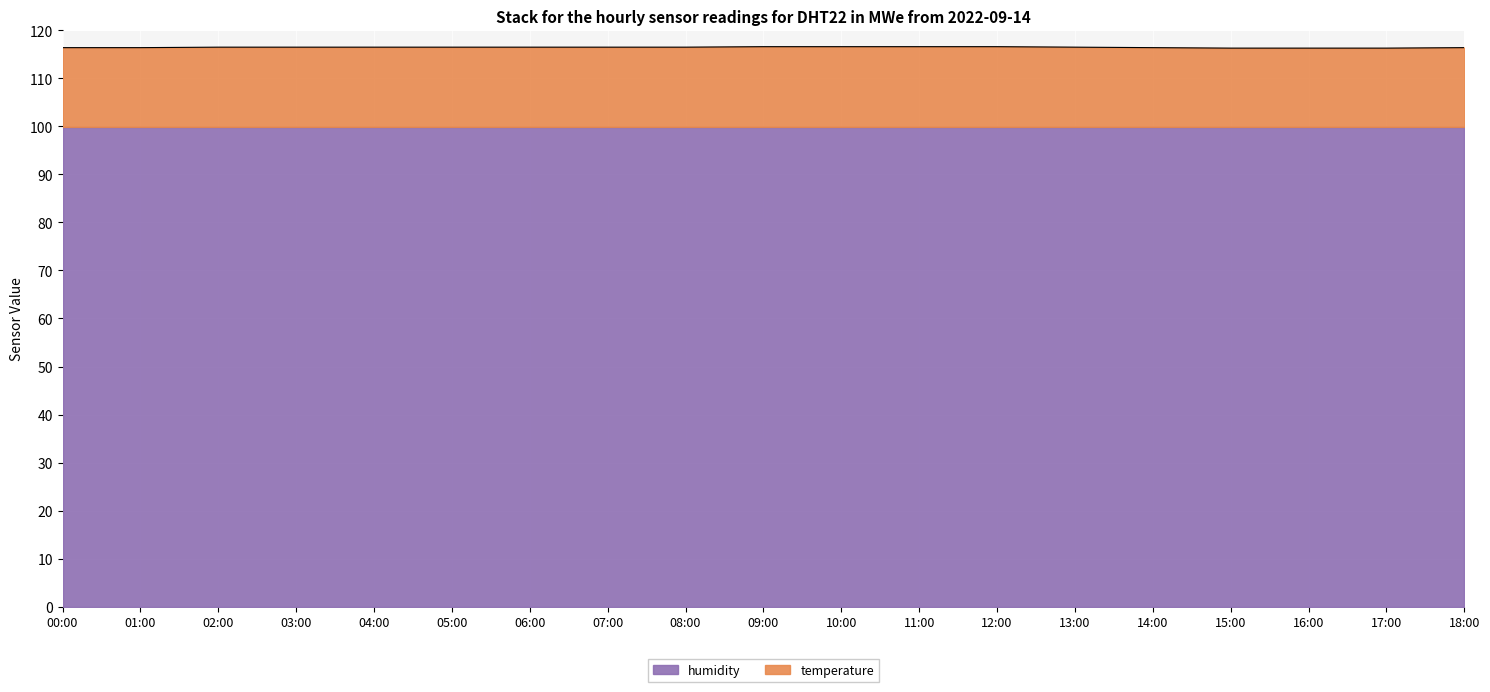

Count the values in the range 116 to 117.

19